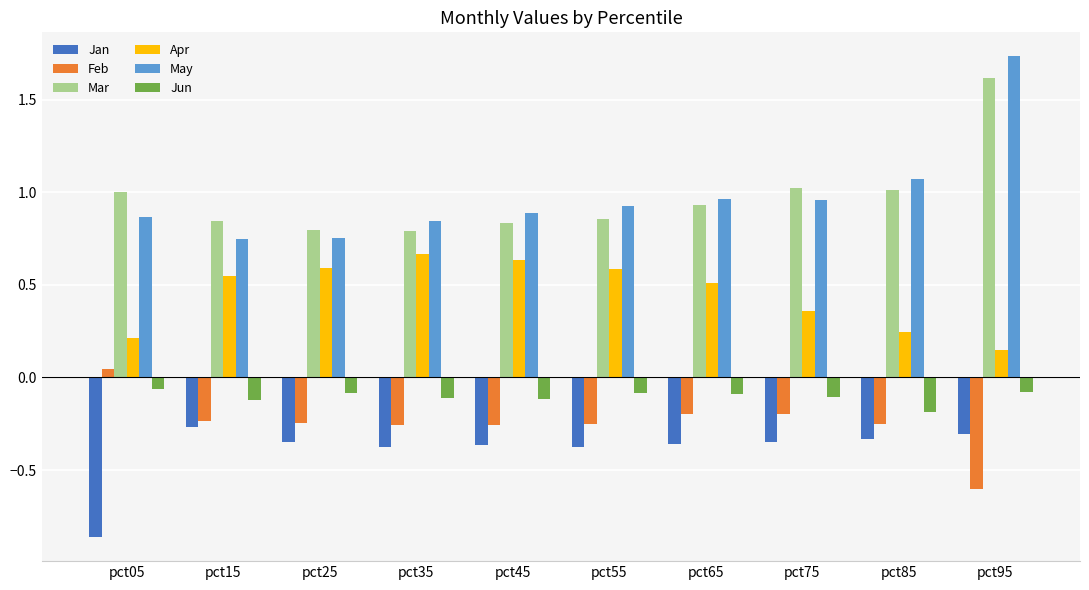

What is the value of the Mar bar at the 10th from the left?

1.6